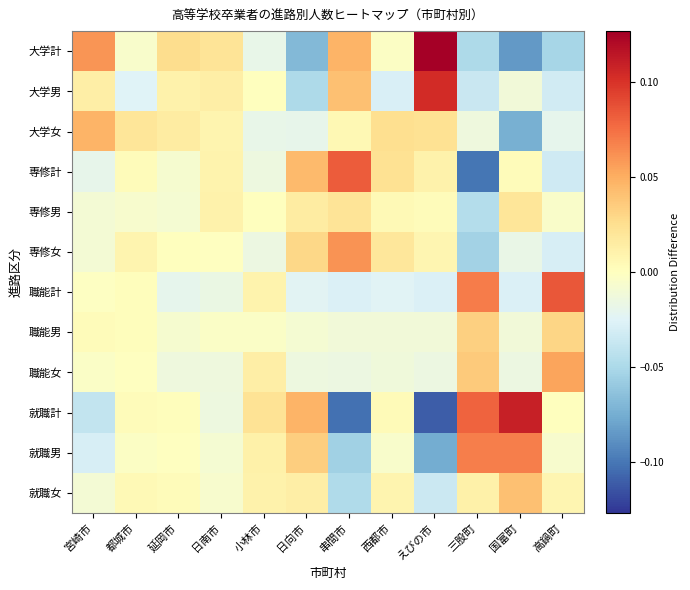

At 都城市, list the series in order from smallest to largest.

大学男, 専修男, 大学計, 就職男, 職能女, 職能計, 職能男, 就職計, 専修計, 就職女, 専修女, 大学女